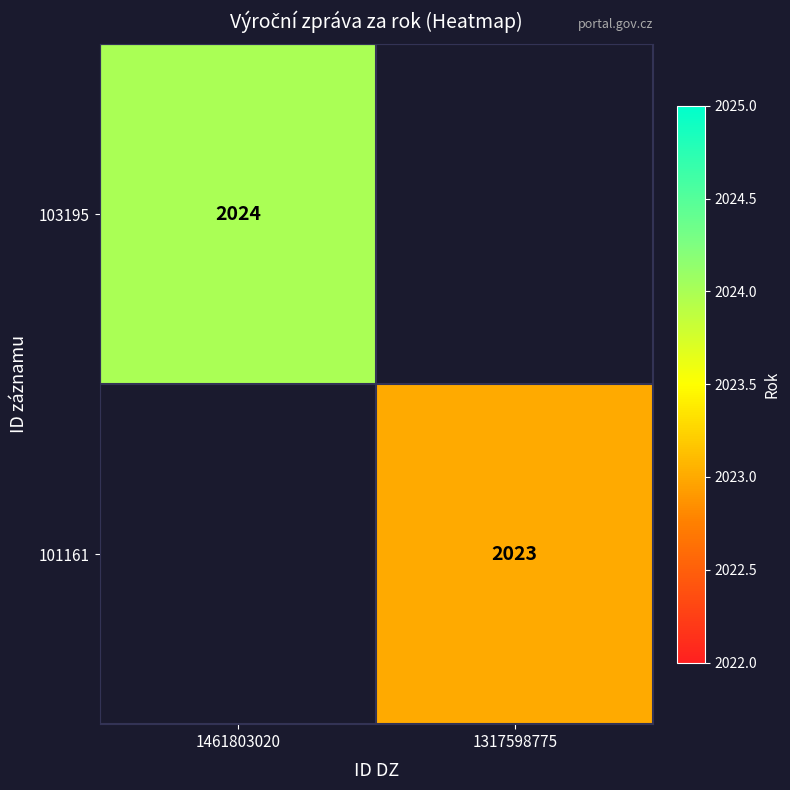

Which series has the largest range (max minus min)?

103195